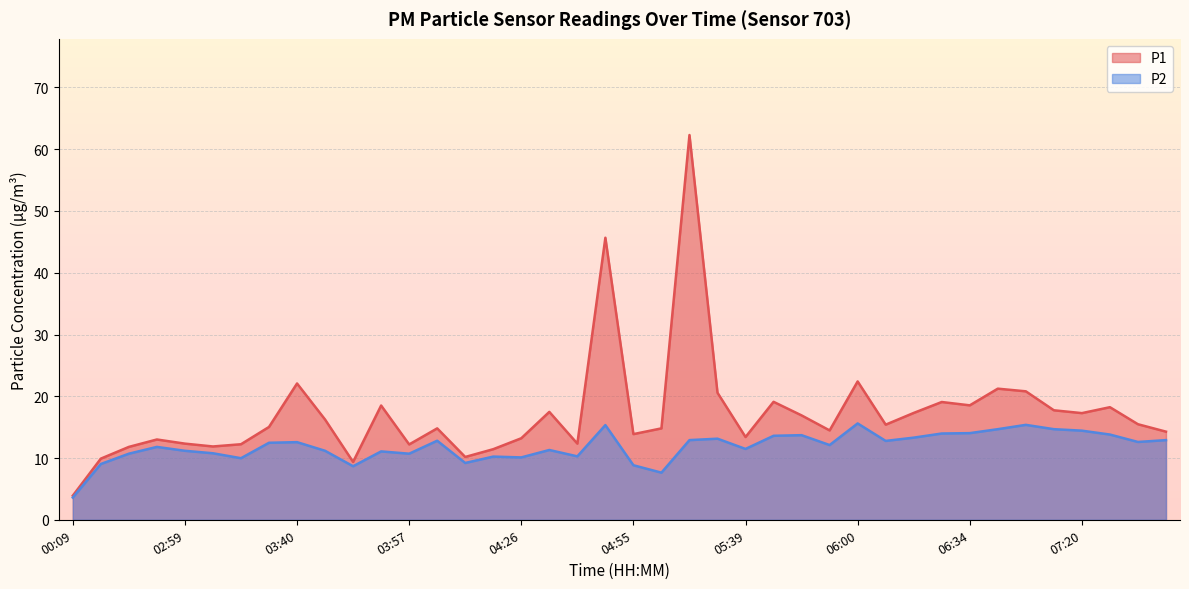

Rank the series by their maximum value, from highest to lowest.

P1, P2